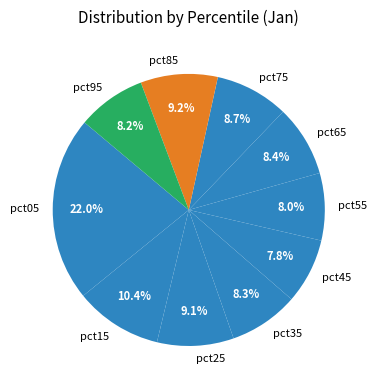

What percentage is NOT represented by pct75?

91.3%